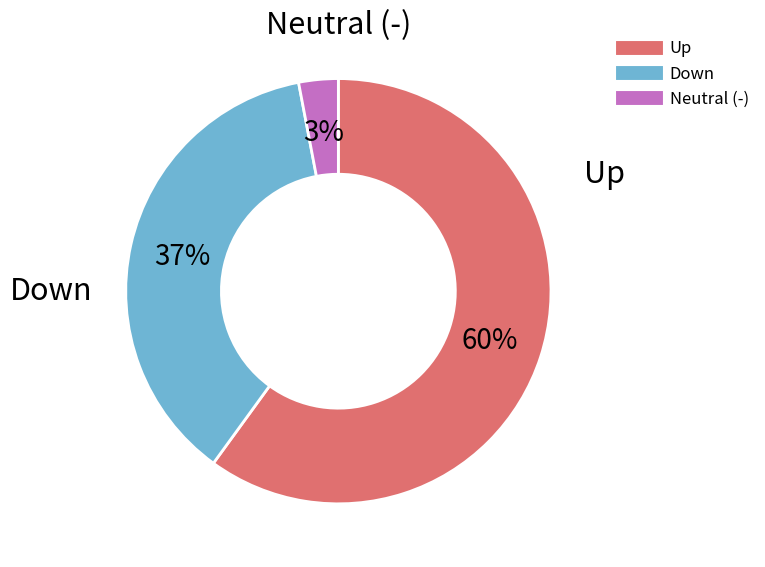

Is there a majority slice in this chart?

Yes